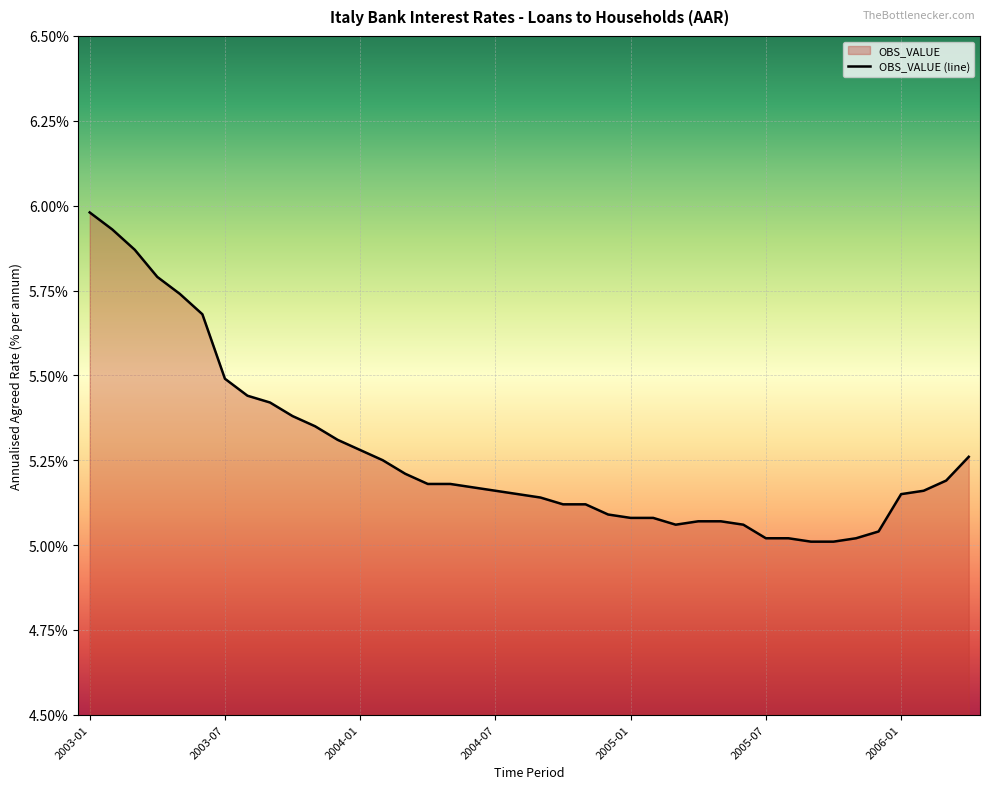

How many distinct data groups are displayed?

1